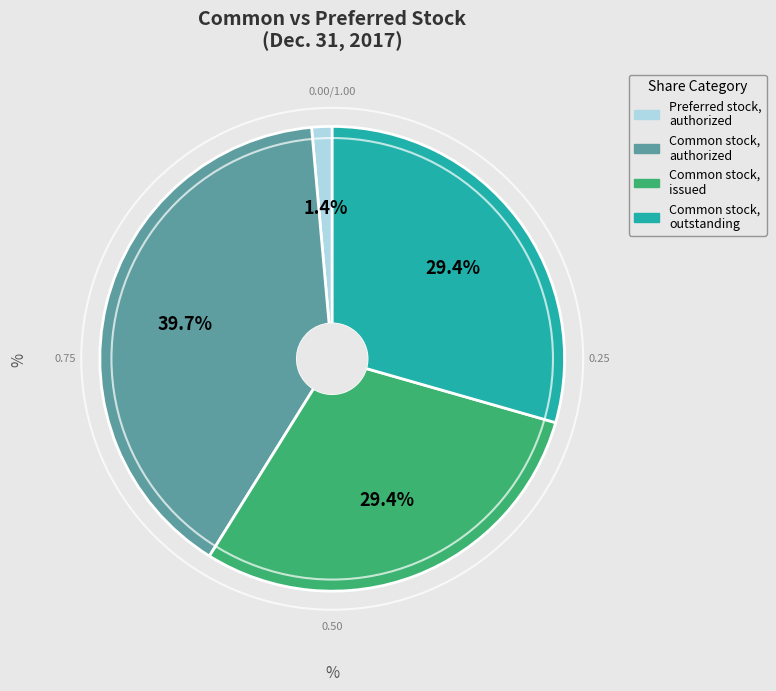

Is there any slice that represents more than half of the pie?

No